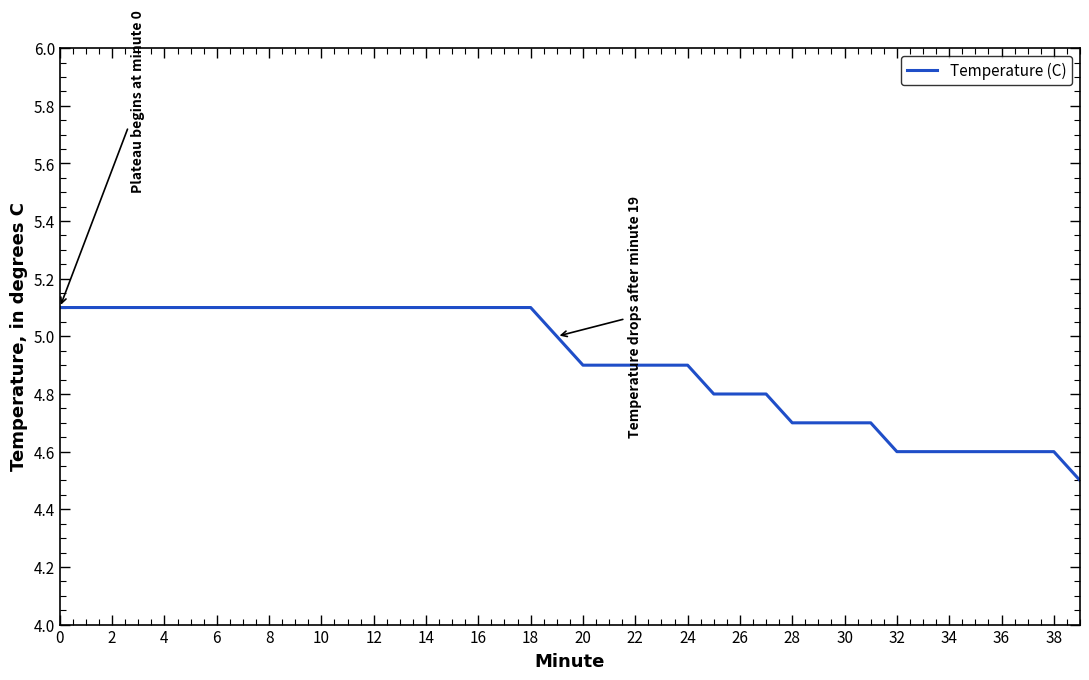

How many values are between 4 and 5?

21